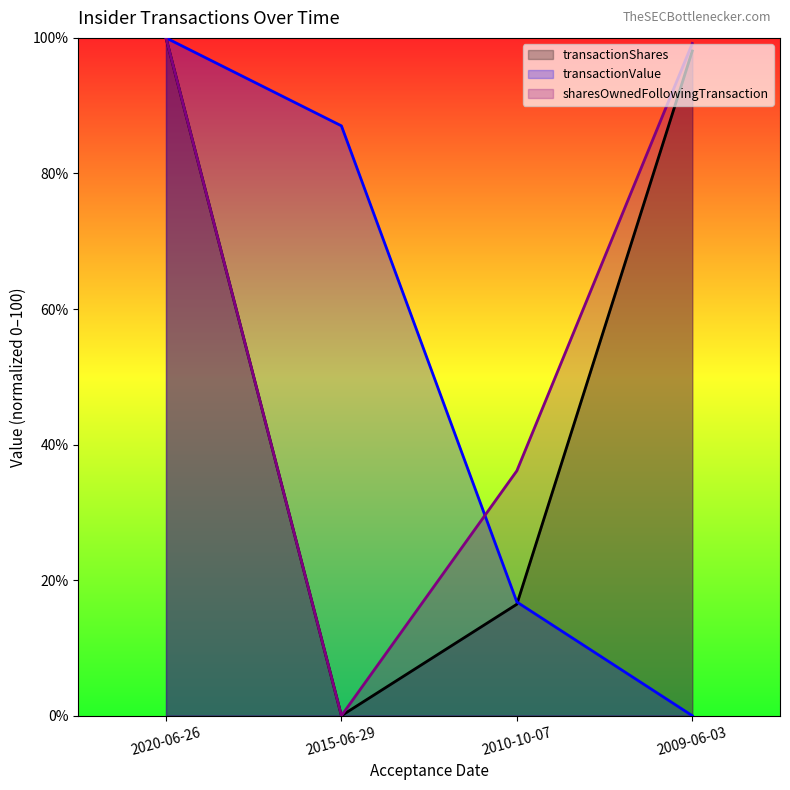

Does the chart display data point markers on the line(s)?

No